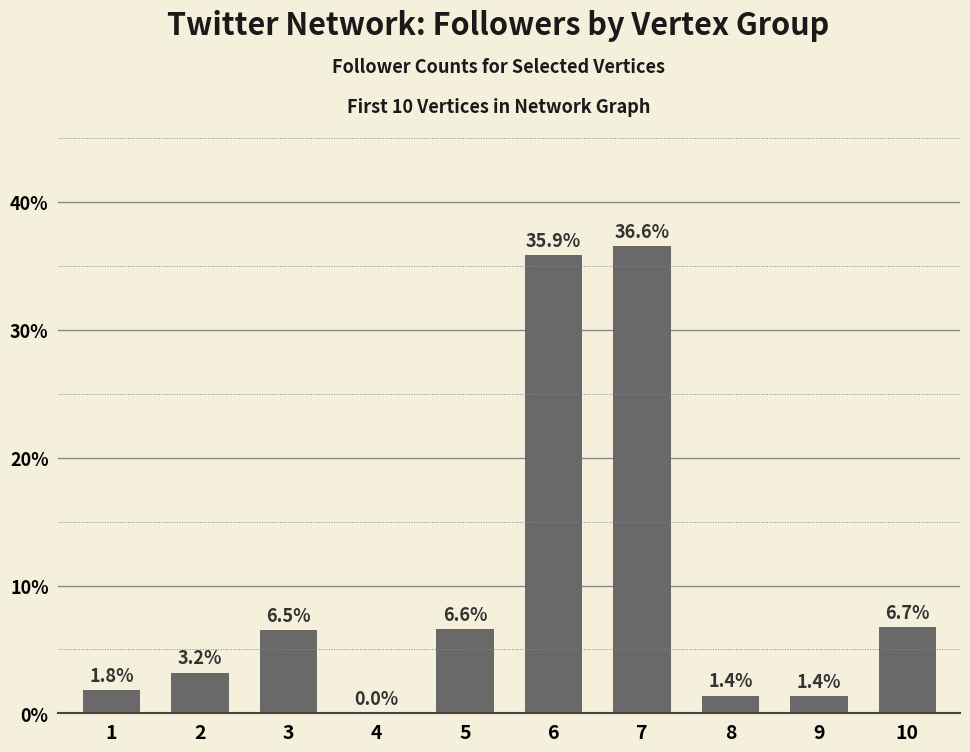

Are the bars grouped side by side (vs. stacked)?

No